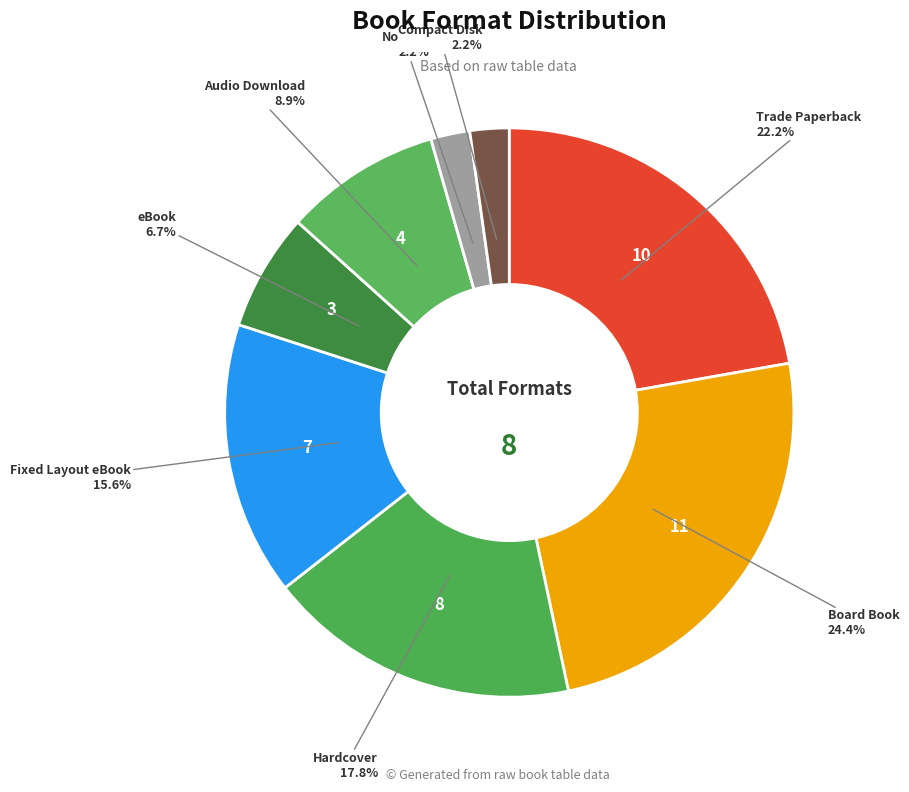

To the nearest percent, what portion does Fixed Layout eBook represent?

16%